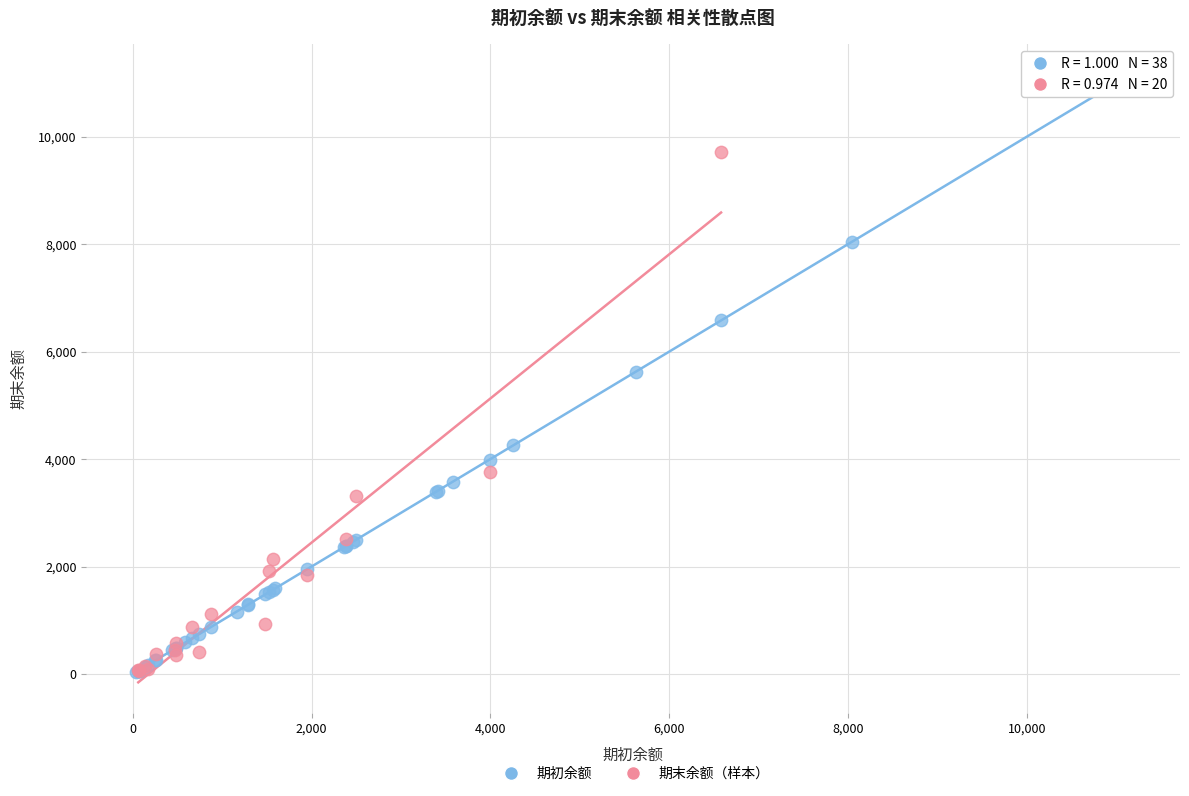

Which series reaches the maximum Y coordinate?

期初余额